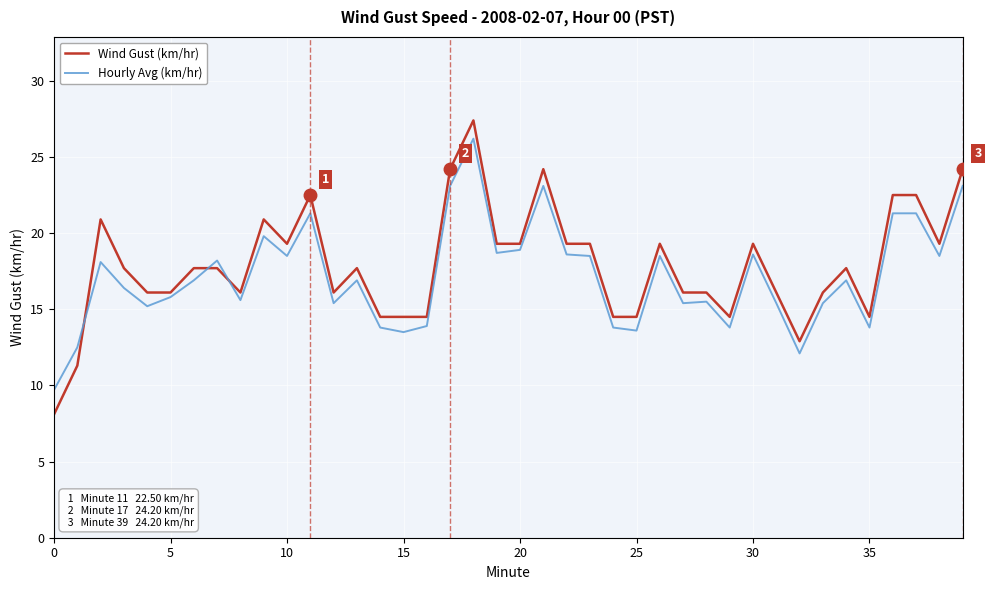

What is the minimum value for Hourly Avg (km/hr)?

9.7